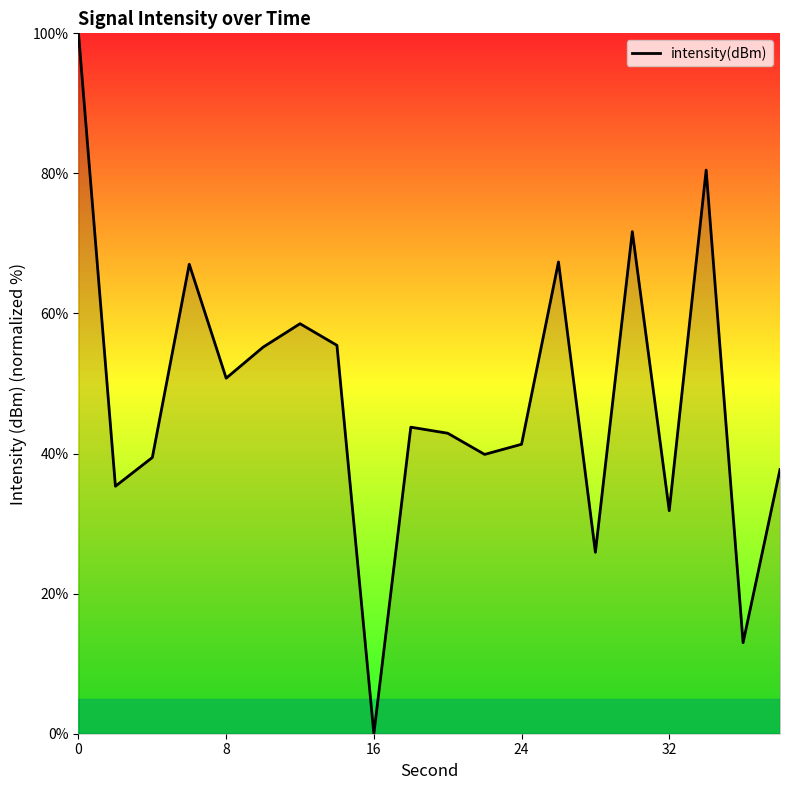

What is the greatest value displayed?

100.0